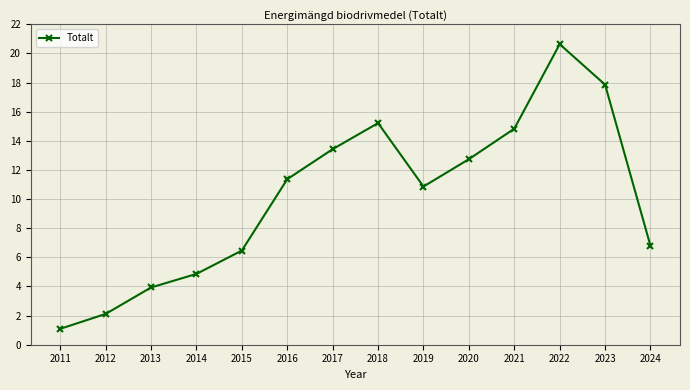

Read the value at 2014.

4.9